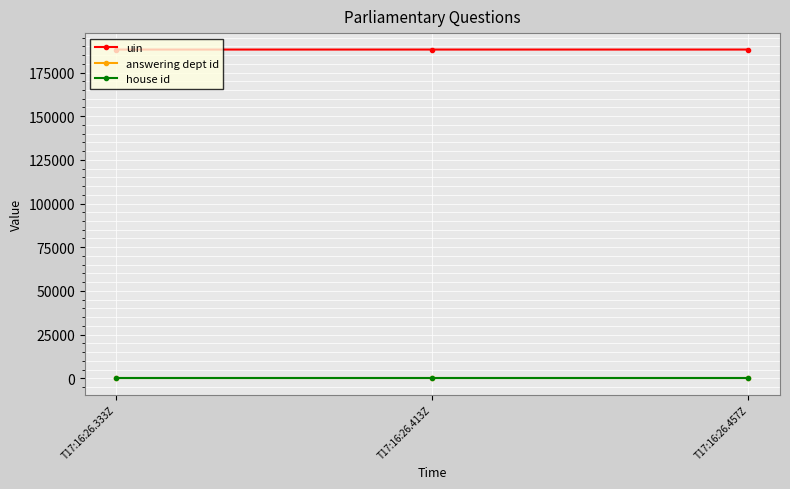

What is the value of the house id point at the 2nd from the left?

1